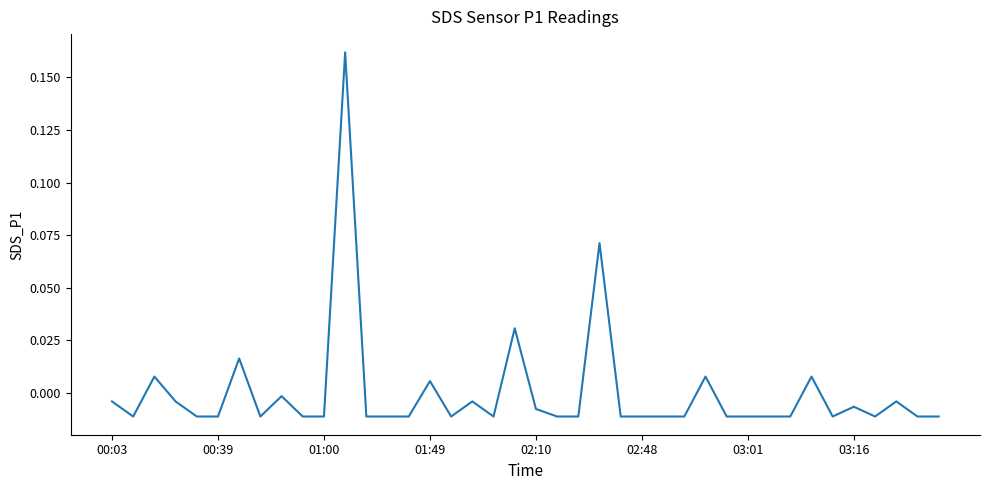

How many lines are shown in the chart?

1